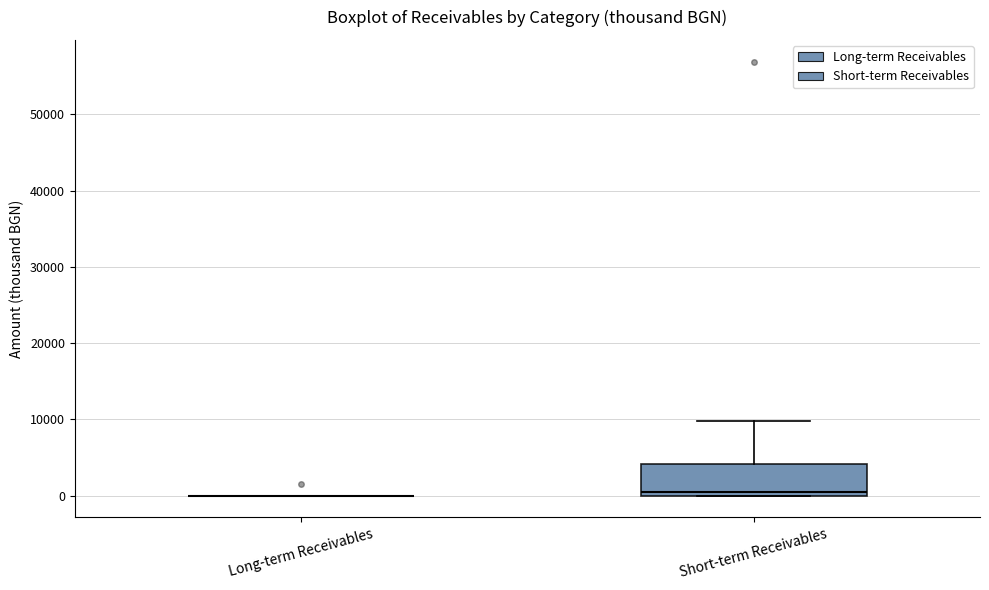

Comparing the boxes themselves (not the whiskers), which one is the tallest?

Short-term Receivables